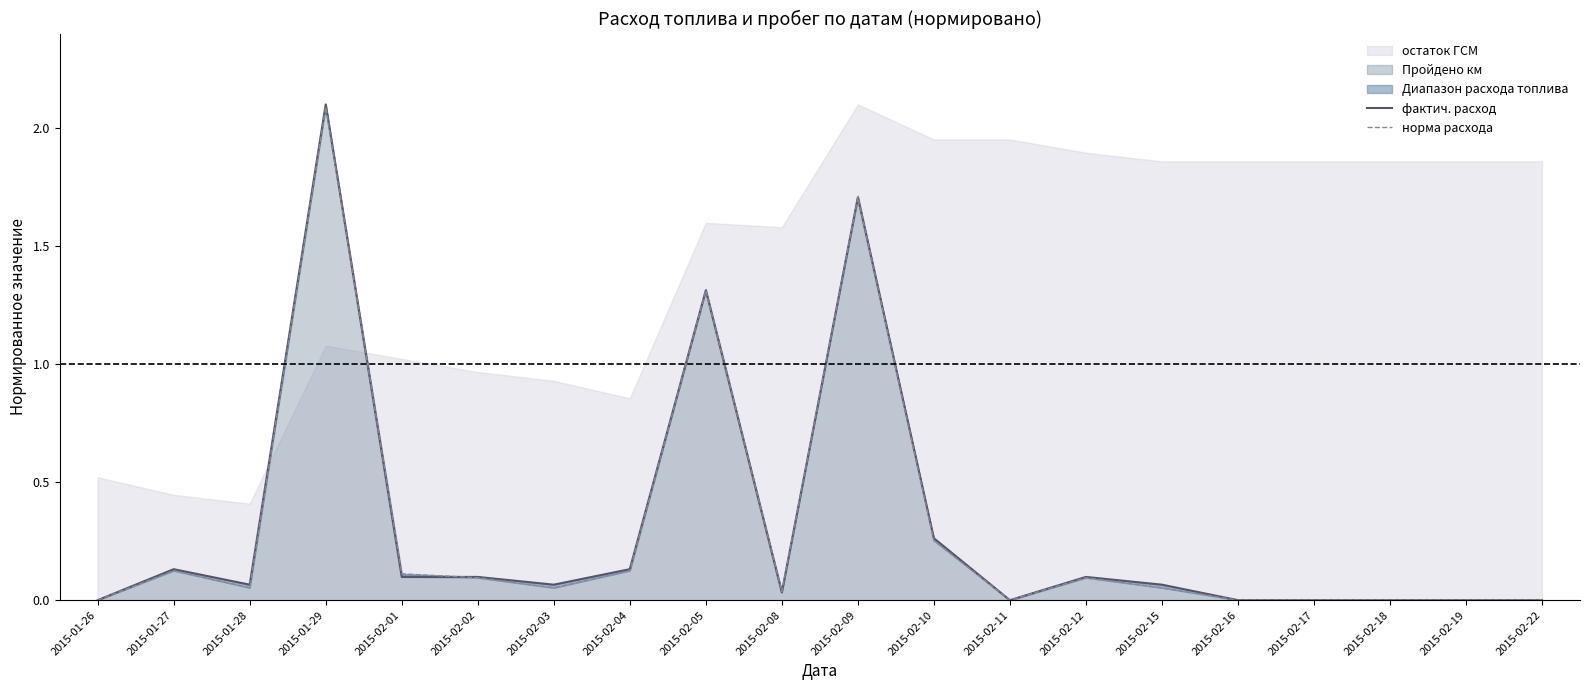

How many lines are shown in the chart?

2